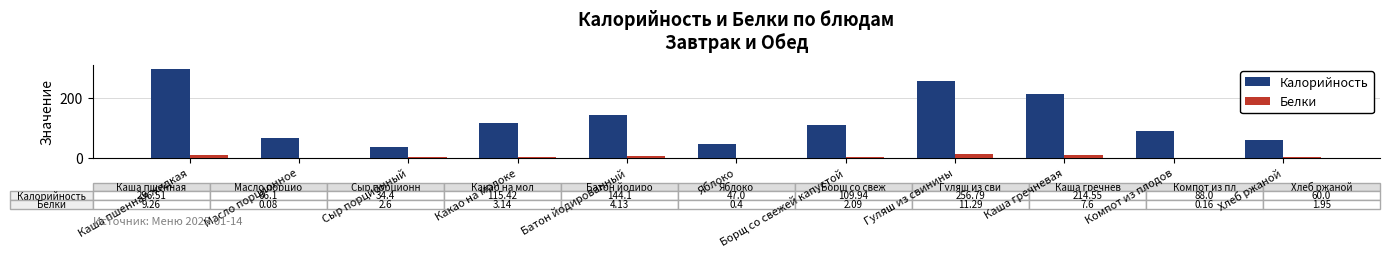

What are all the series names shown in the legend?

Калорийность, Белки